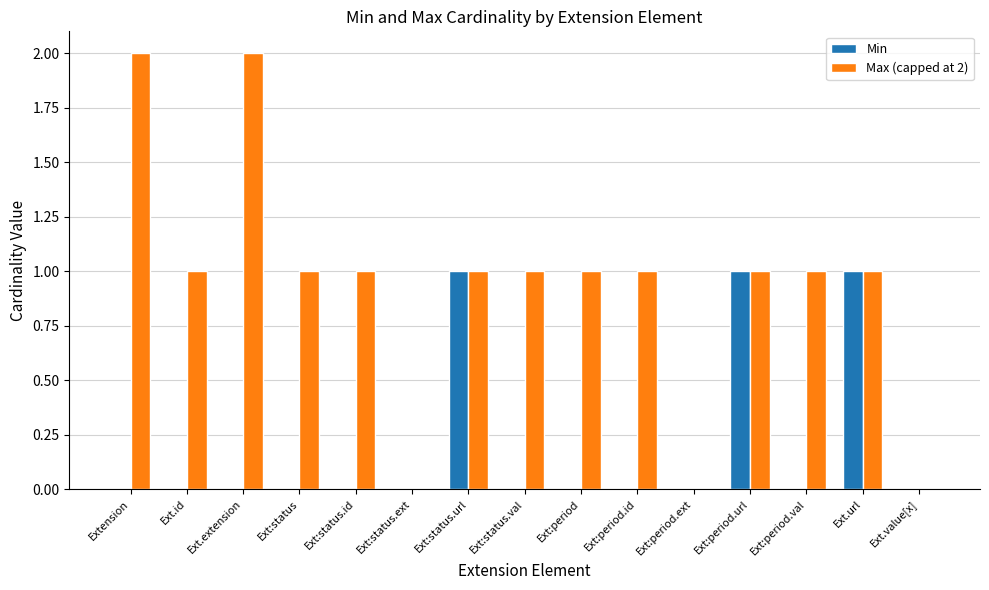

How many series are shown in this chart?

2